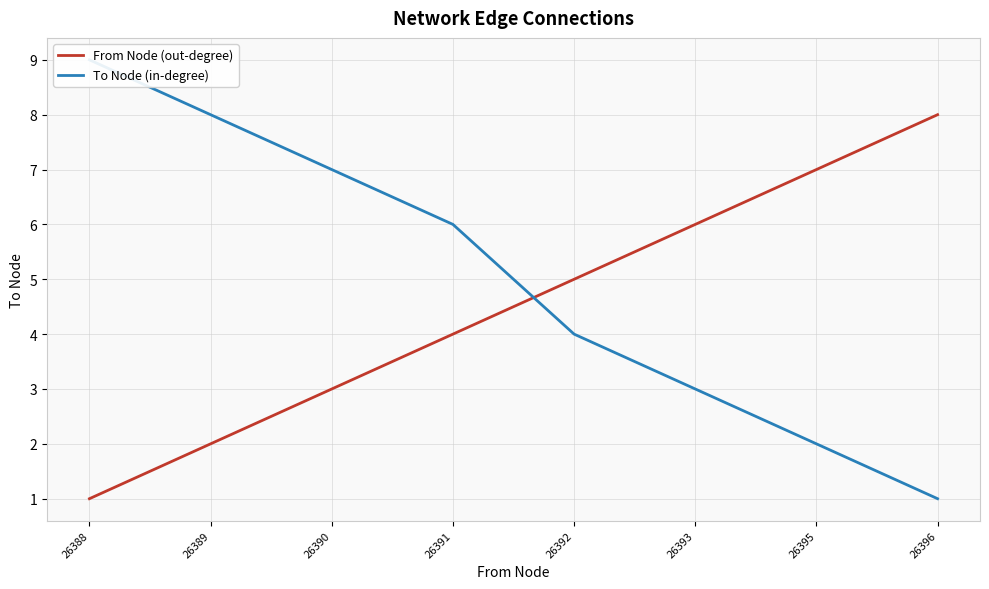

What is the difference between the second highest and second lowest values in the From Node (out-degree) series?

5